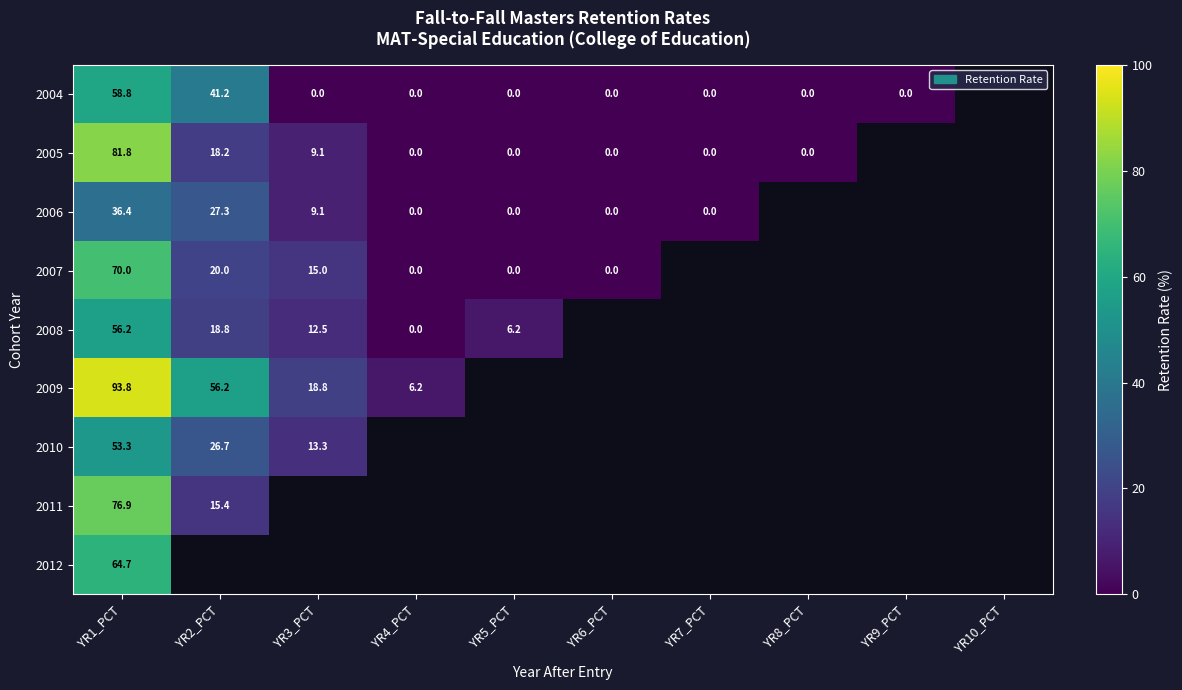

At which label does 2005 reach its minimum?

YR4_PCT